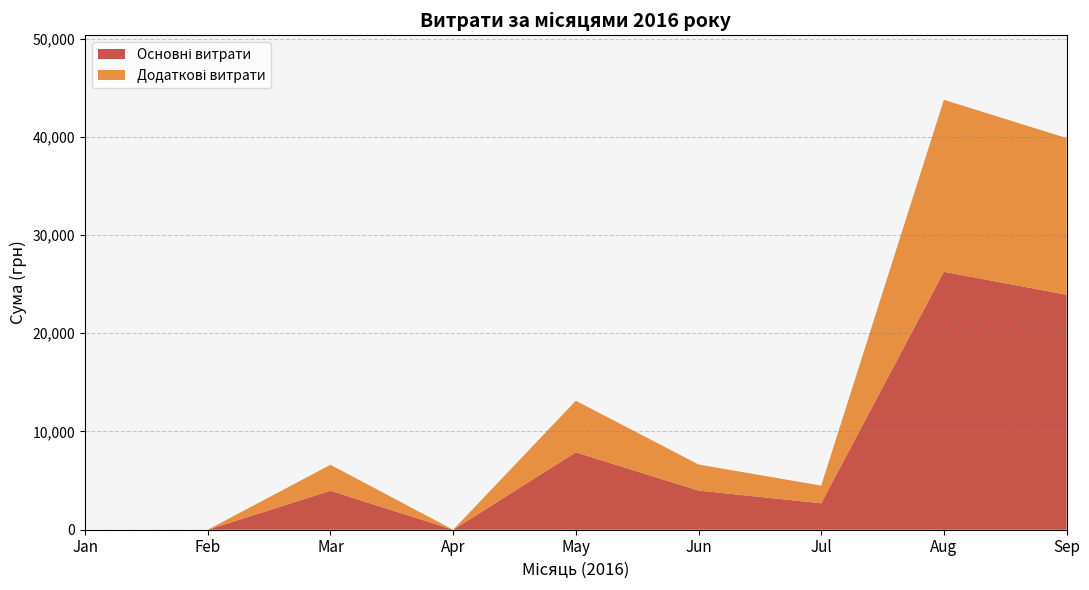

At which category is the sum across all series the highest?

Aug